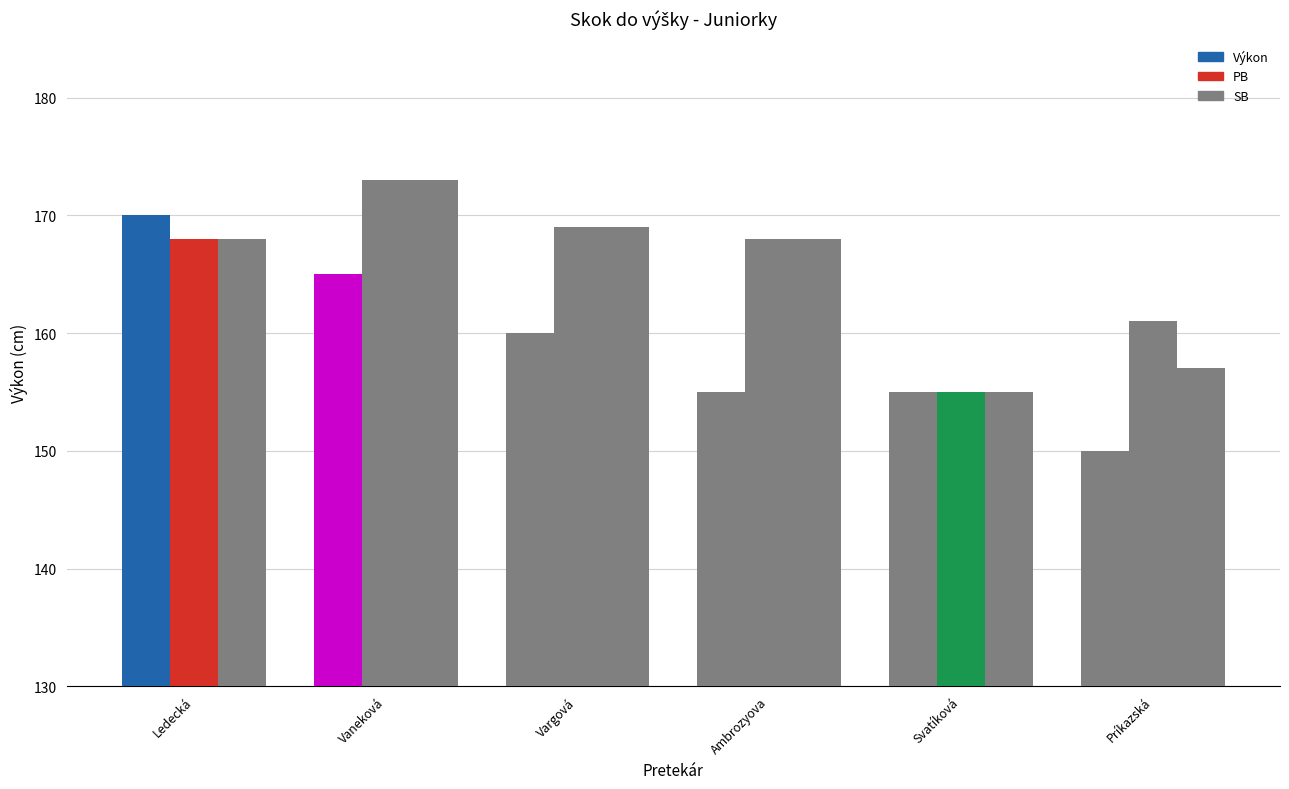

Is the value of PB at Ledecká greater than the value of Výkon at Ledecká?

No